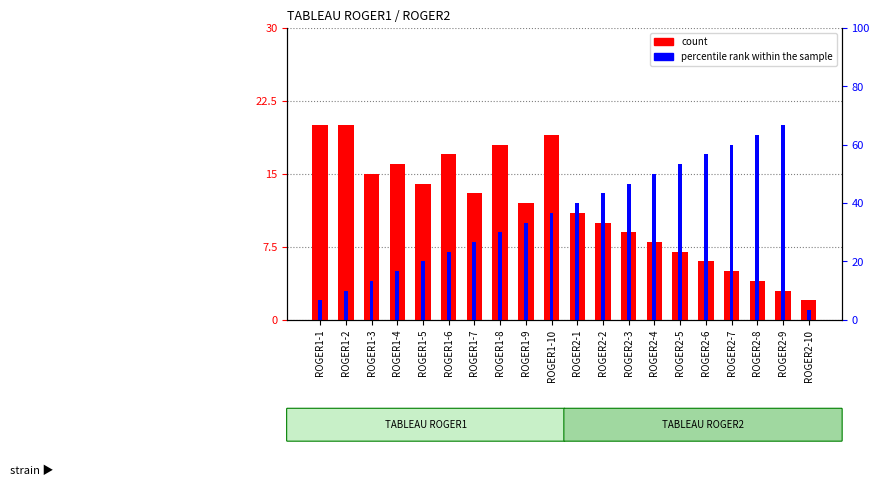

Reading left to right, extract all data points from this chart.

count: 20	20	15	16	14	17	13	18	12	19	11	10	9	8	7	6	5	4	3	2
percentile rank within the sample: 2	3	4	5	6	7	8	9	10	11	12	13	14	15	16	17	18	19	20	1